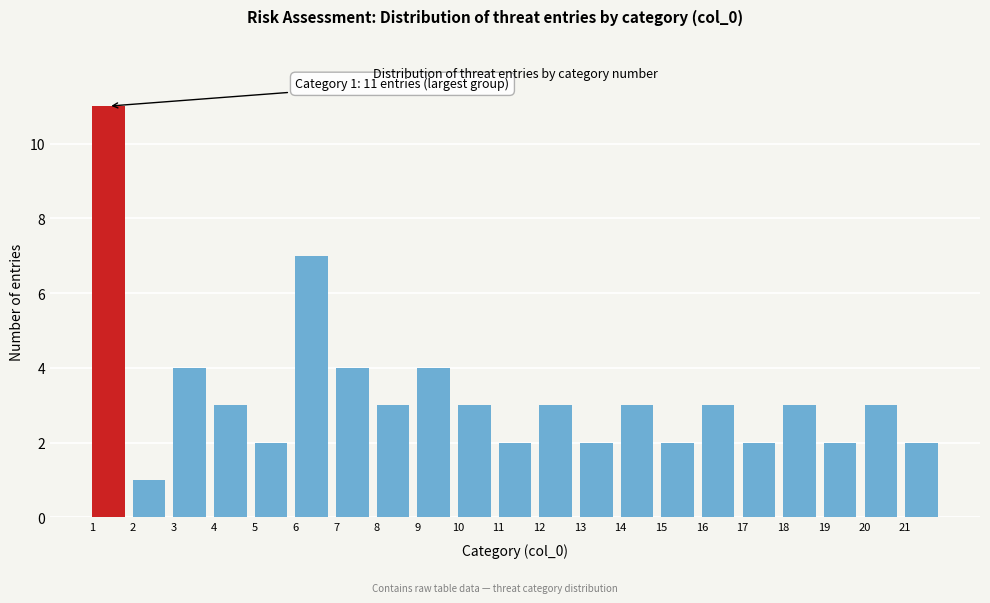

Over which range of the x-axis is the bar tallest?

1 to 2